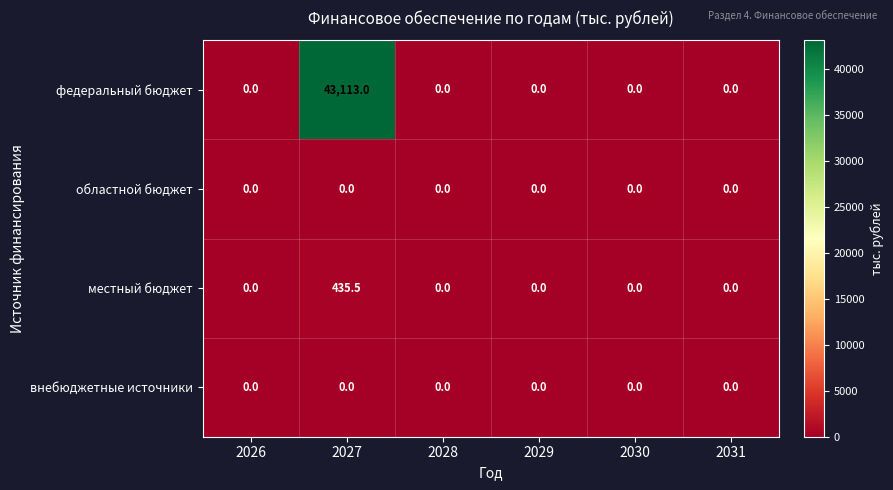

What is the difference between the highest and lowest values at 2027?

43113.0